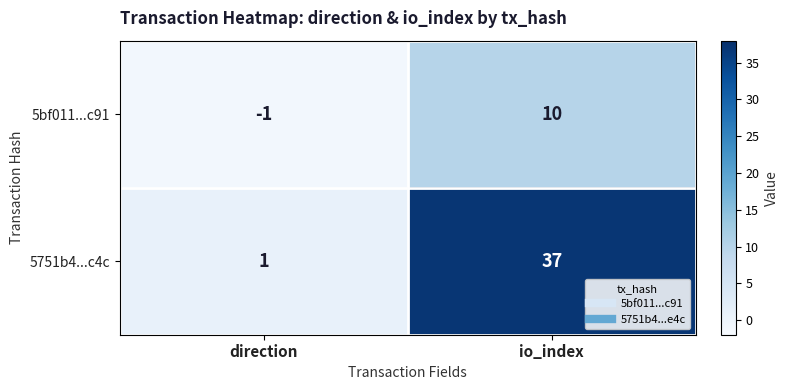

What is the total value across all series at io_index?

47